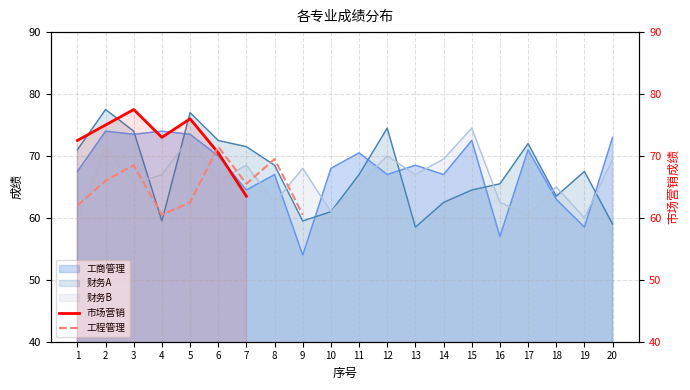

Which has a higher value, 3 or 1?

3